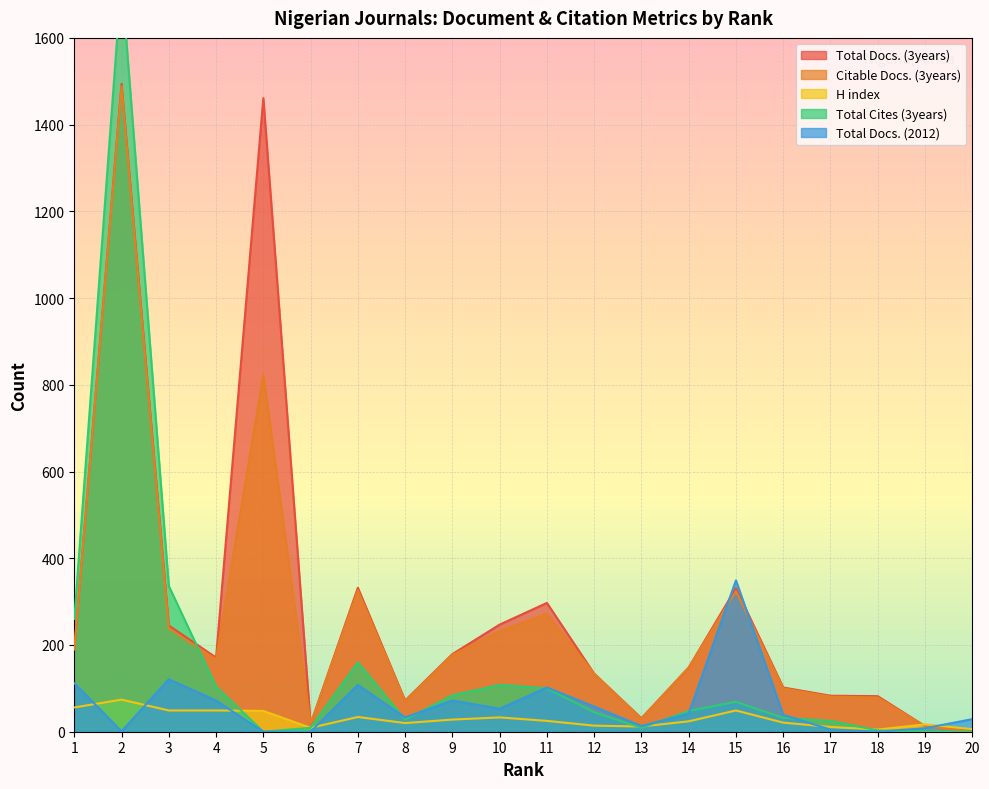

The Total Docs. (3years) series shows 21 at 19. True or false?

False